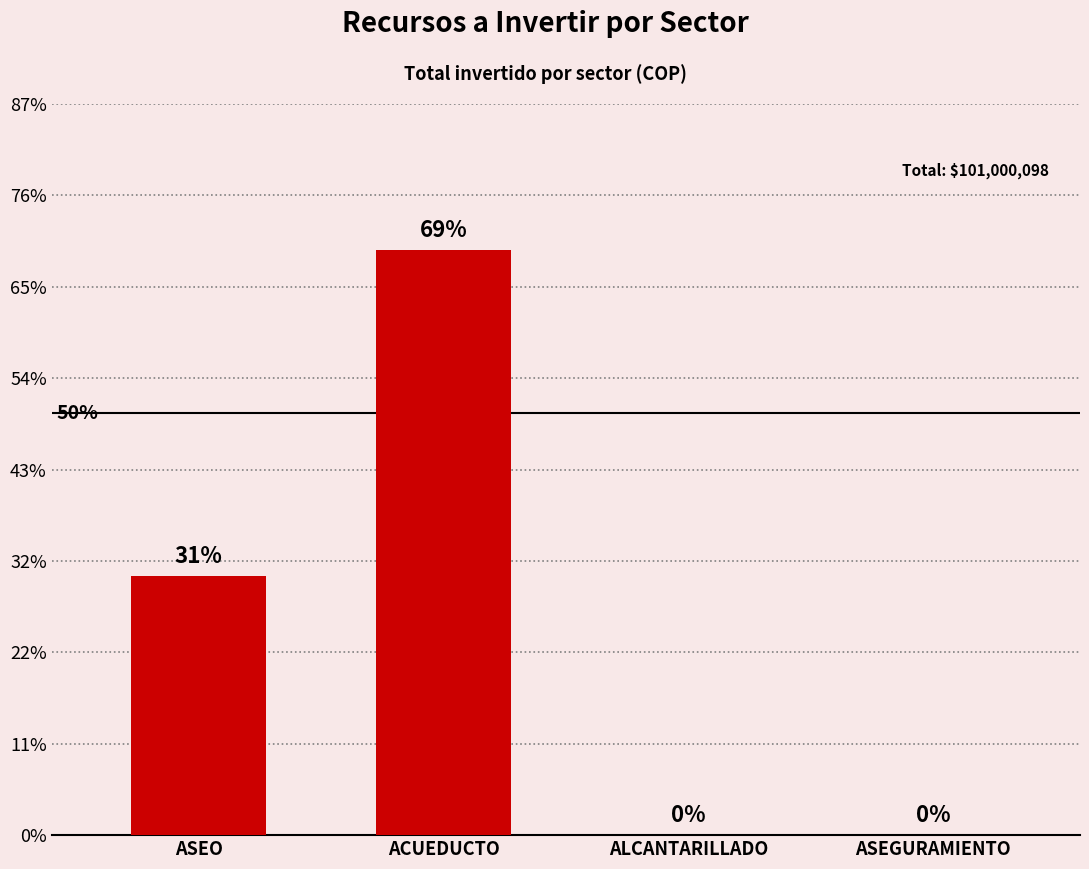

True or false: the data shows 0 at ALCANTARILLADO.

True